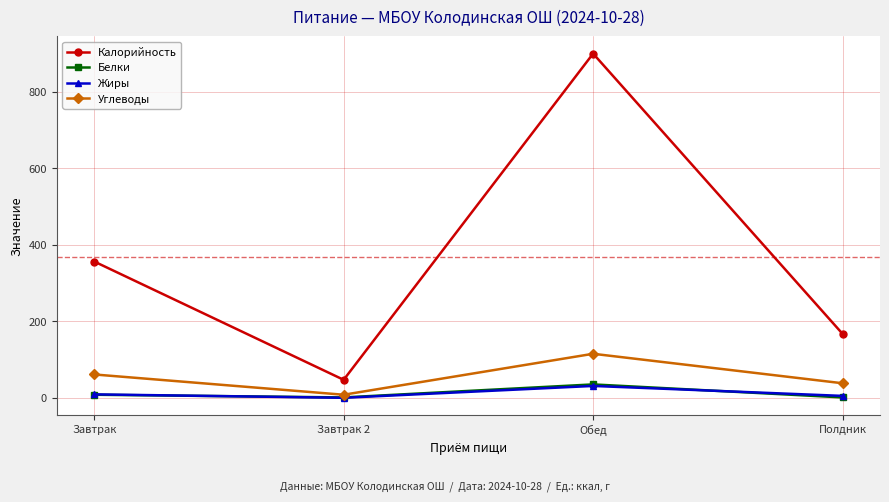

True or false: Калорийность and Жиры intersect in this chart.

False